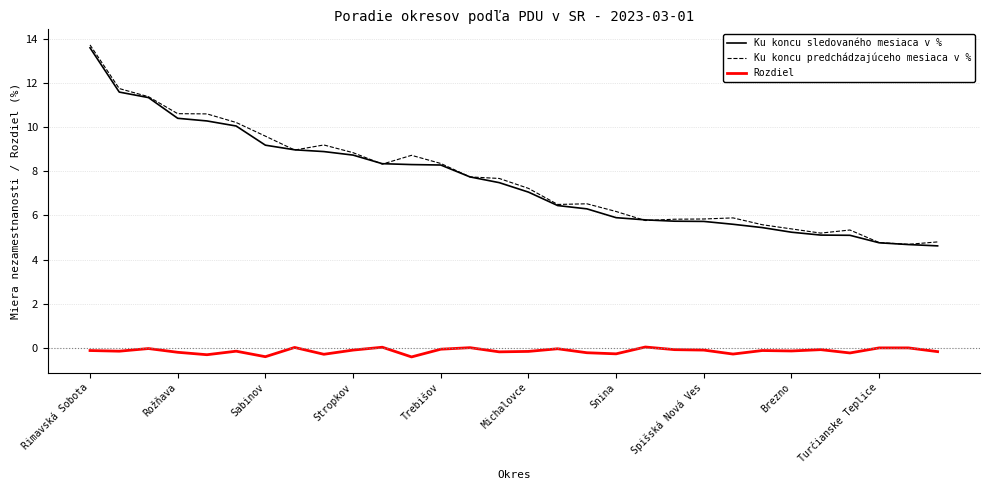

True or false: Ku koncu predchádzajúceho mesiaca v % and Rozdiel cross at least once.

False